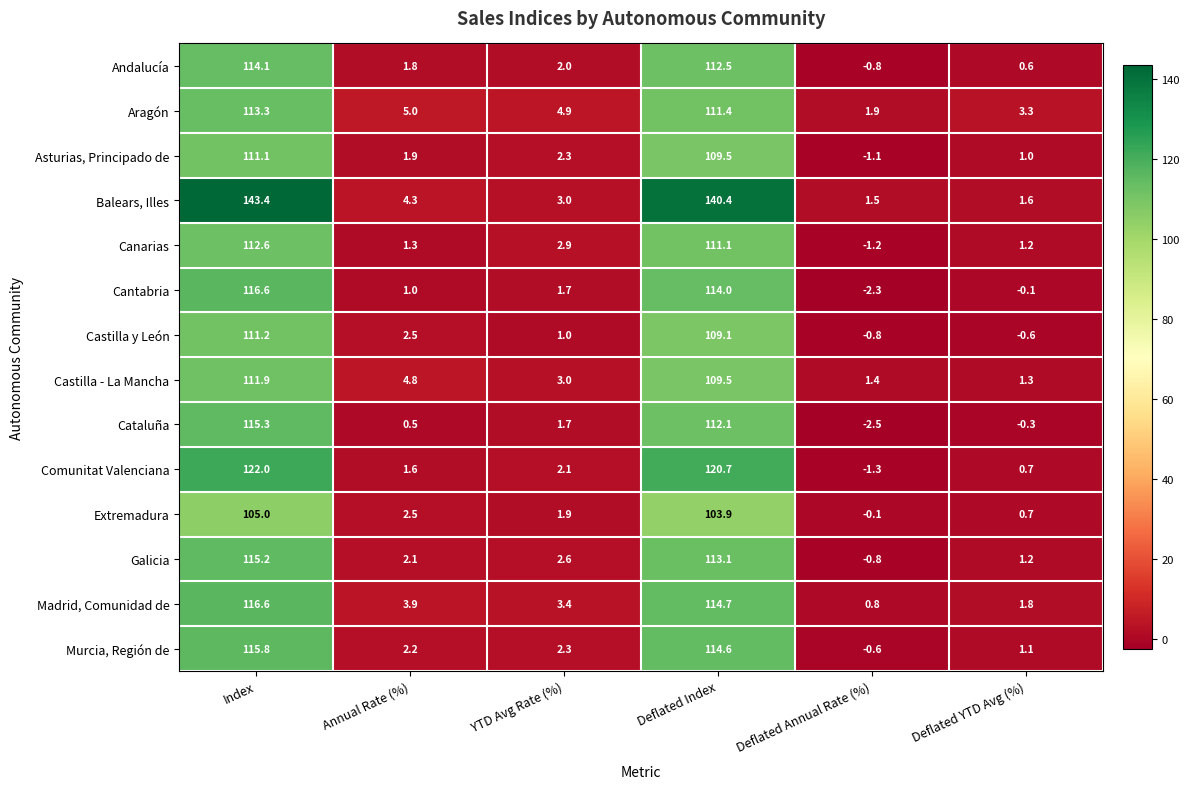

Which series has the largest total across all categories?

Balears, Illes